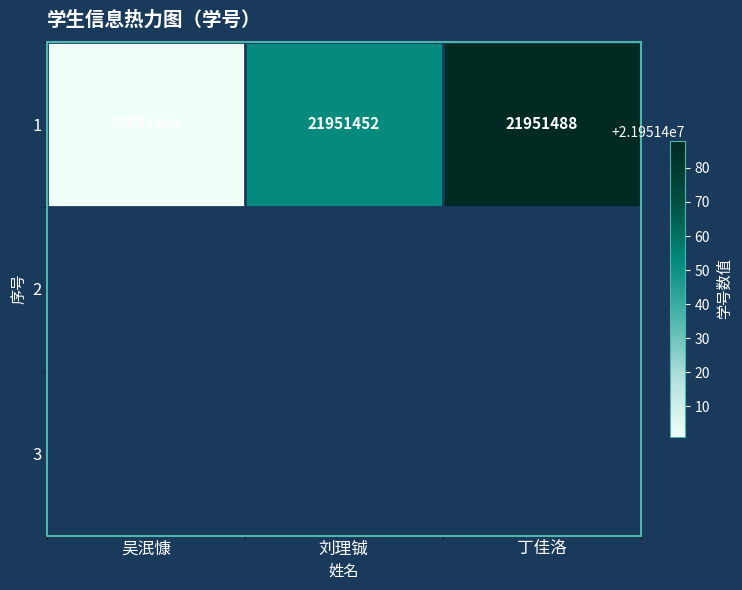

Rank the categories by value from lowest to highest.

吴泯慷, 刘理铖, 丁佳洛